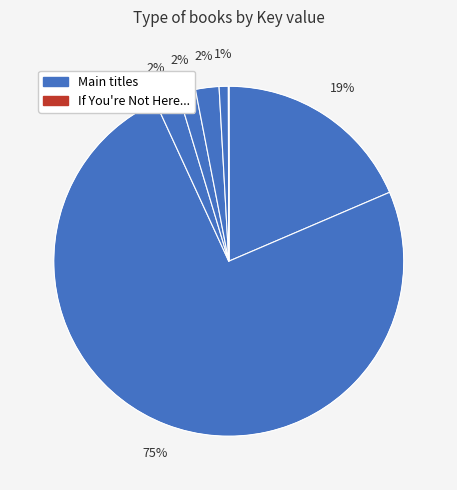

Count the number of slices in the pie.

8